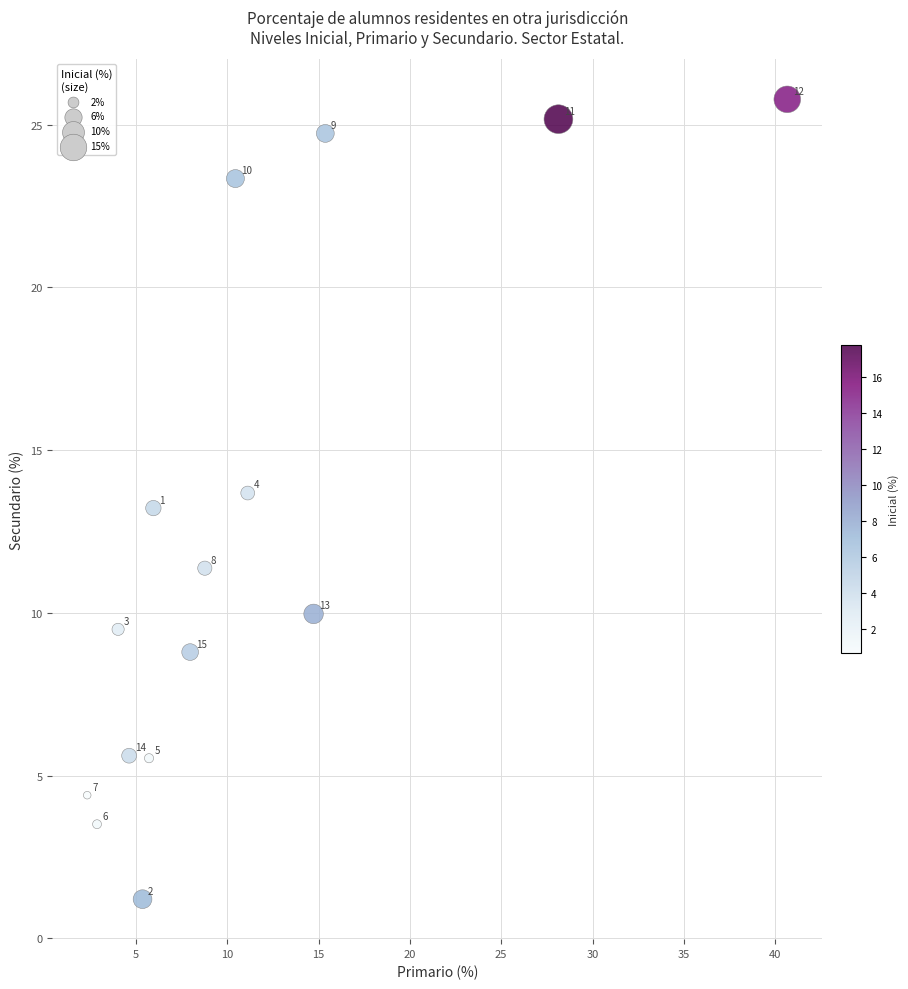

What Y value in the scatter plot is closest to 13?

13.2